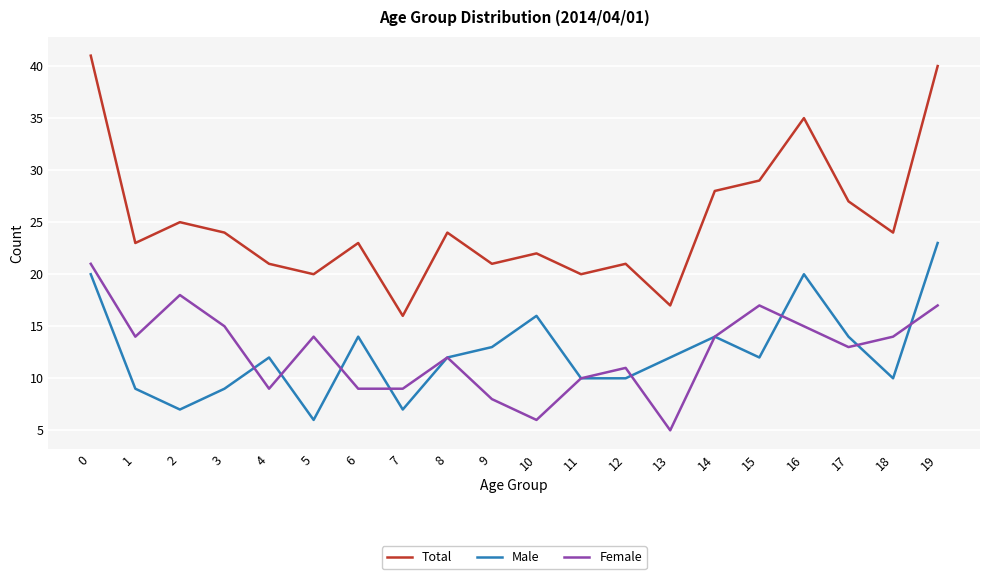

Which series has the largest total across all categories?

Total